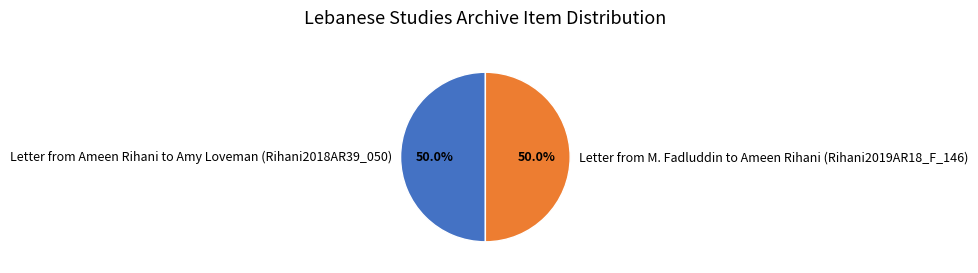

How much of the chart is everything except Letter from M. Fadluddin to Ameen Rihani (Rihani2019AR18_F_146)?

50.0%